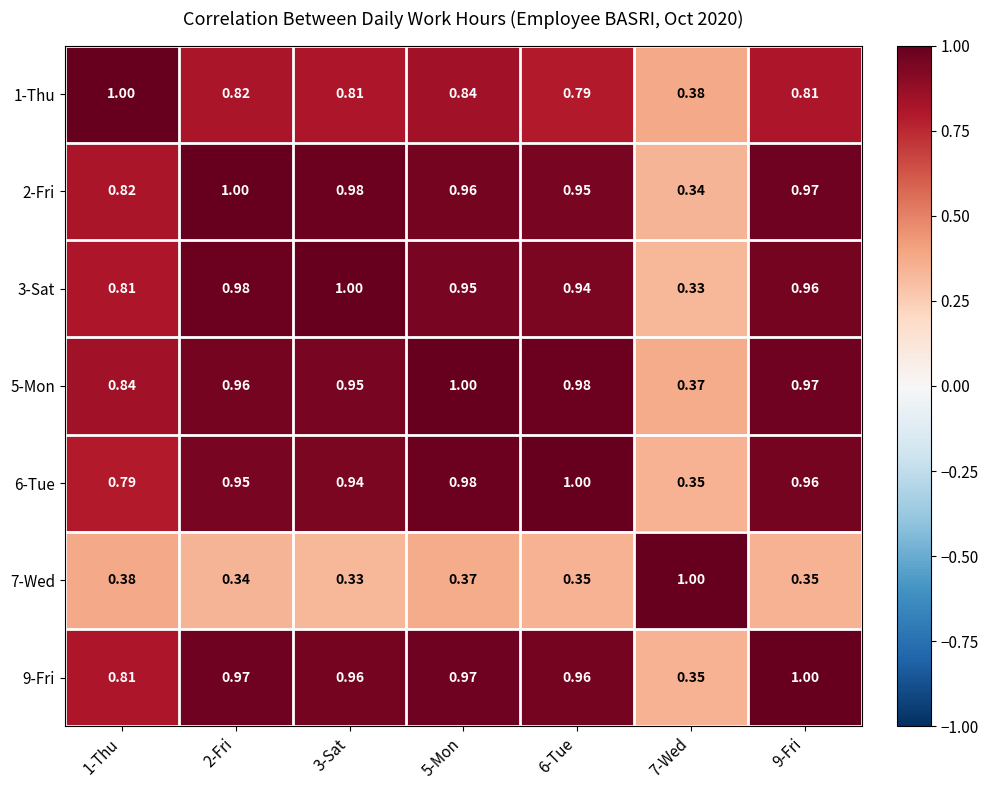

Is the value of 1-Thu at 6-Tue greater than the value of 9-Fri at 7-Wed?

Yes